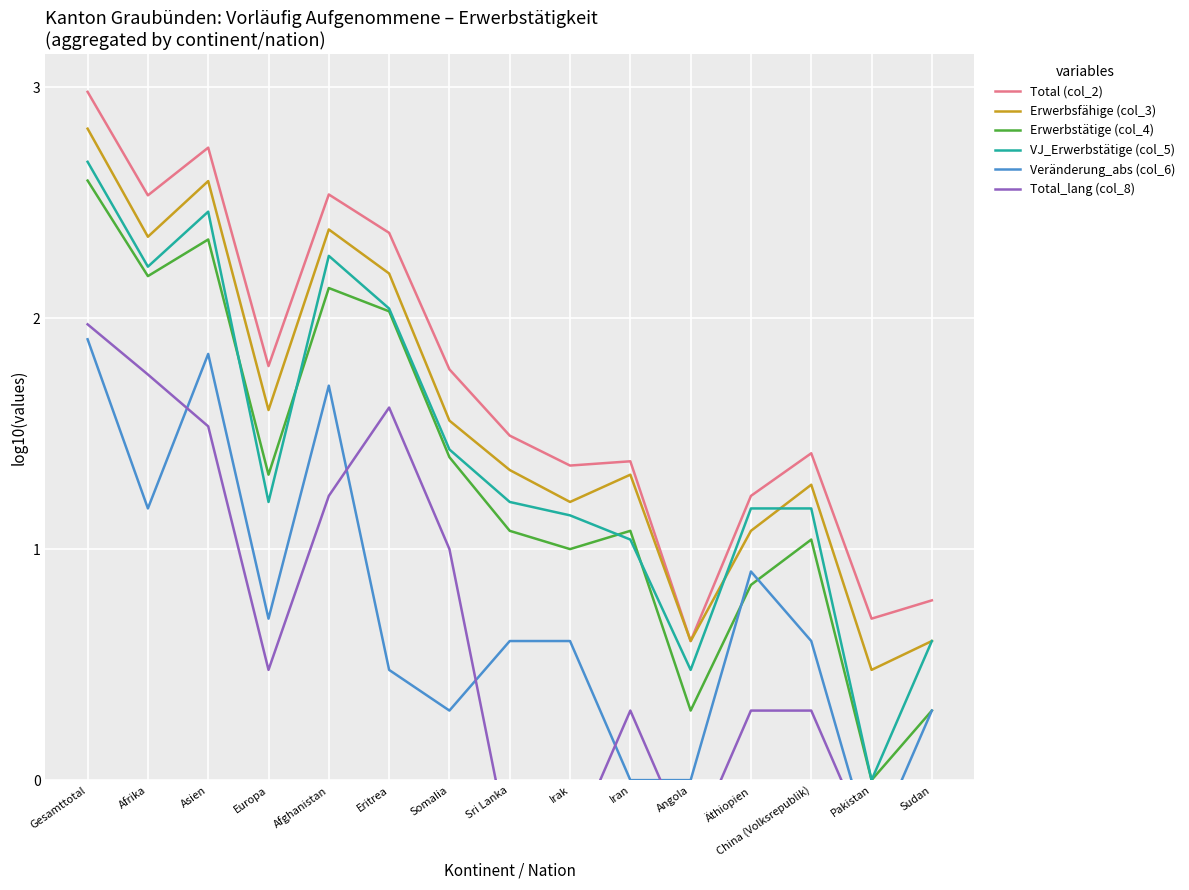

What are all the series names shown in the legend?

Total (col_2), Erwerbsfähige (col_3), Erwerbstätige (col_4), VJ_Erwerbstätige (col_5), Veränderung_abs (col_6), Total_lang (col_8)